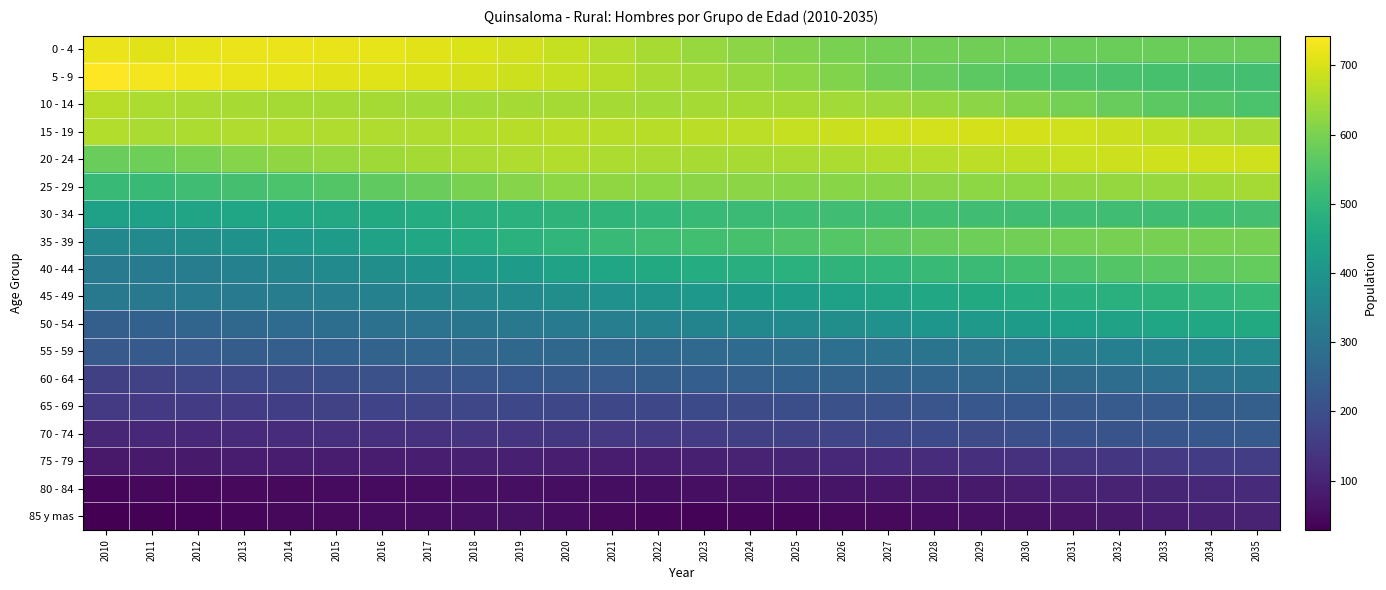

What is the spread (max minus min) of values at 2016?

666